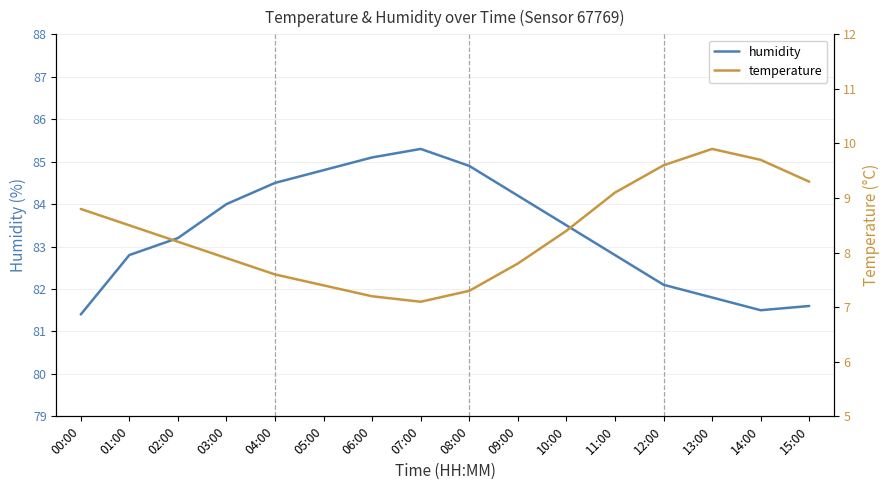

Reading left to right, extract all data points from this chart.

humidity: 81.4	82.8	83.2	84.0	84.5	84.8	85.1	85.3	84.9	84.2	83.5	82.8	82.1	81.8	81.5	81.6
temperature: 8.8	8.5	8.2	7.9	7.6	7.4	7.2	7.1	7.3	7.8	8.4	9.1	9.6	9.9	9.7	9.3